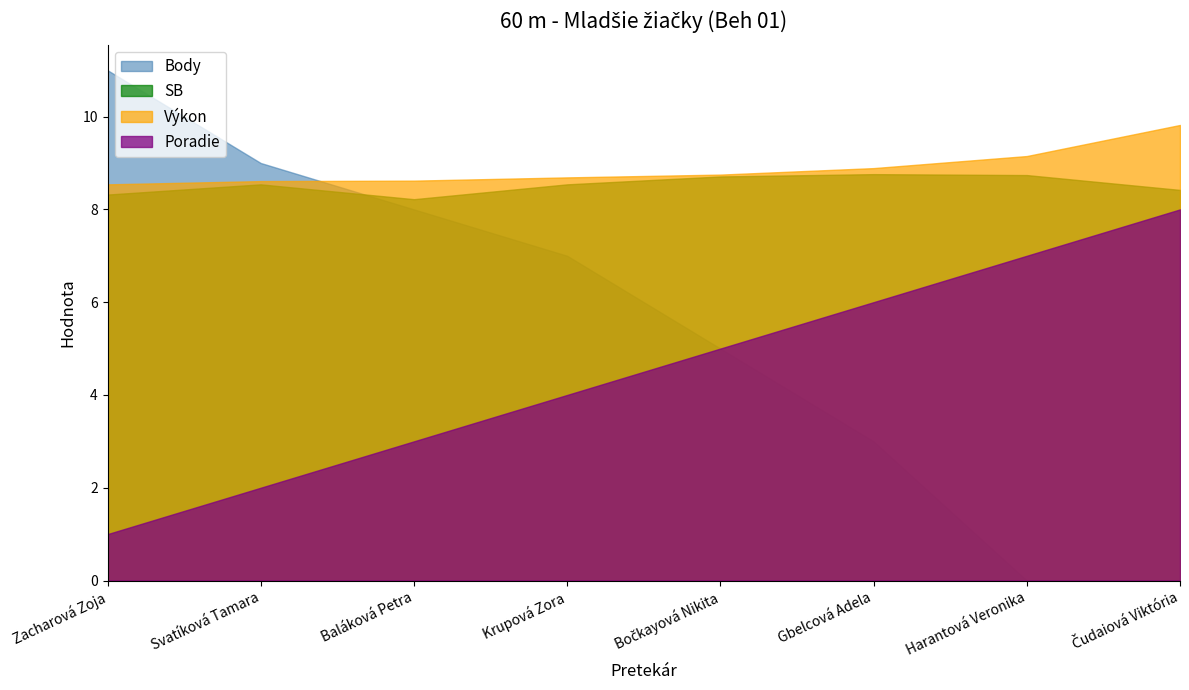

At which label is SB closest to 8?

Baláková Petra